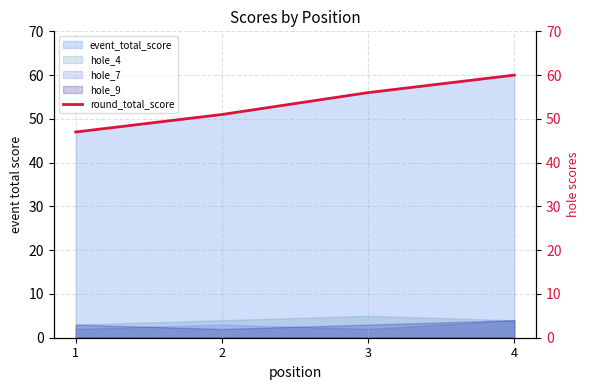

At which category does the chart reach its peak across all series?

4